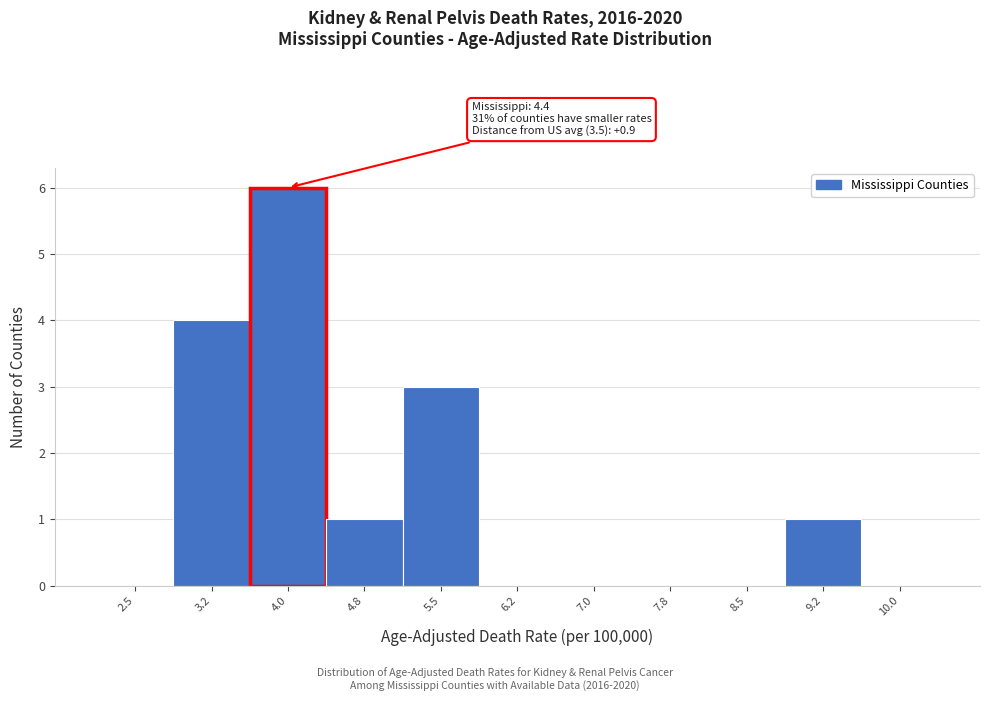

Reading left to right, list all the values displayed in this chart.

2.5=0	3.2=4	4.0=6	4.8=1	5.5=3	6.2=0	7.0=0	7.8=0	8.5=0	9.2=1	10.0=0